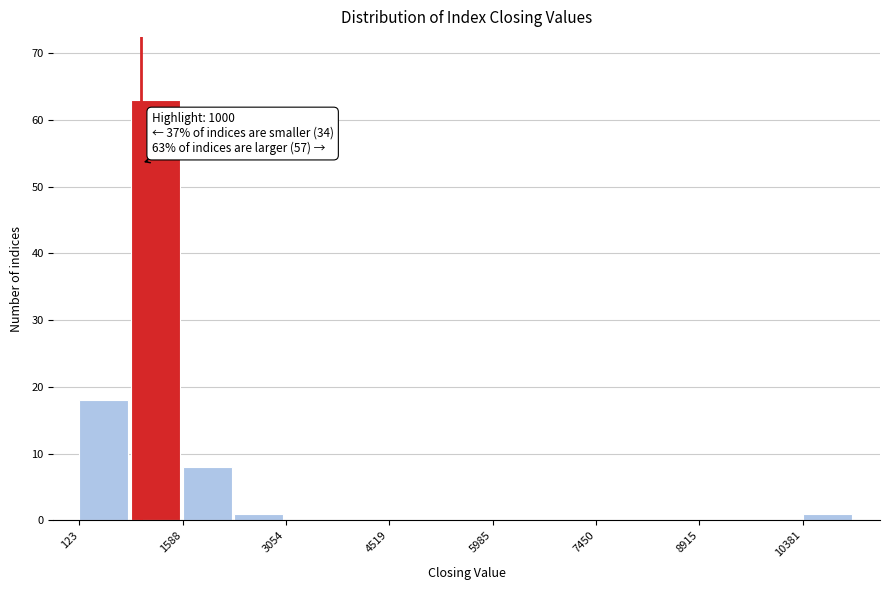

Read against the x-axis, roughly where is the centre of the tallest bar?

1200